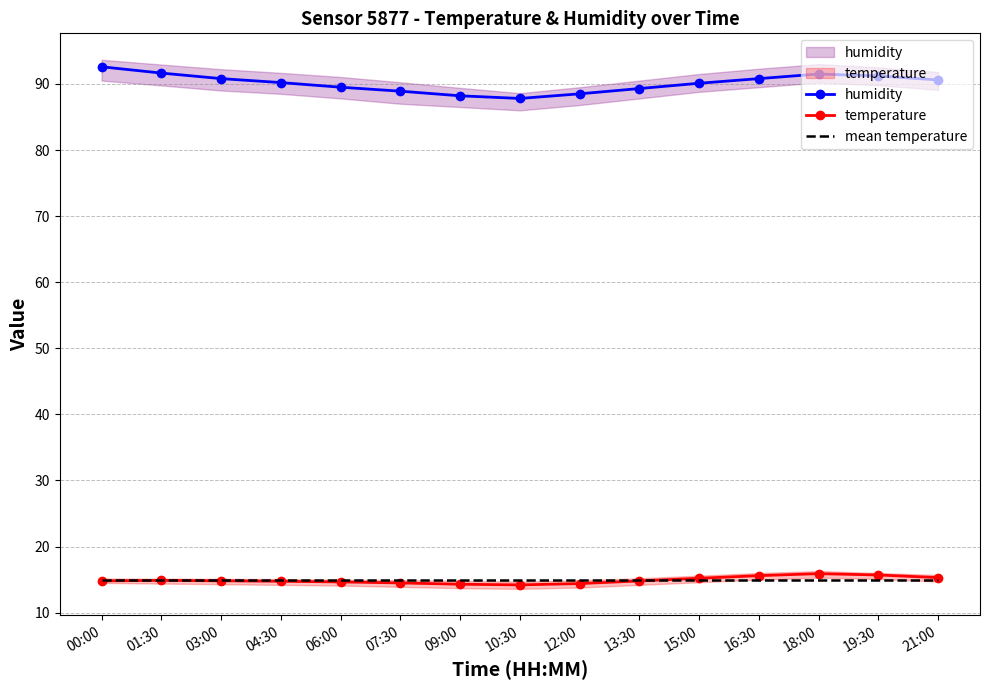

True or false: humidity has a value of 24.8 at 18:00.

False